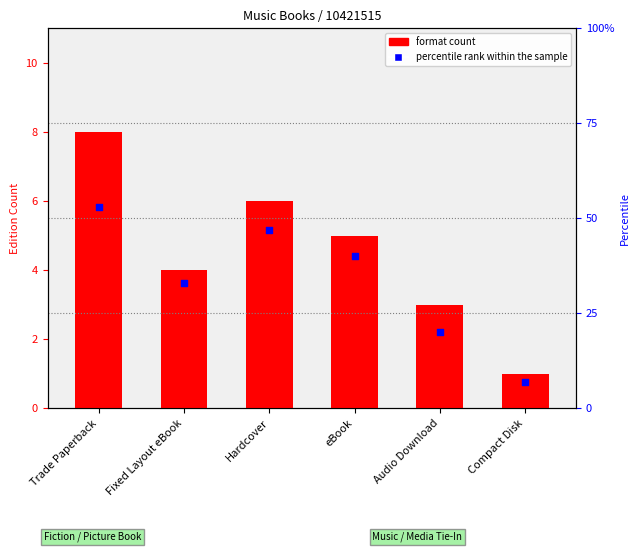

Is the value of percentile rank within the sample at Trade Paperback greater than the value of format count at Audio Download?

Yes